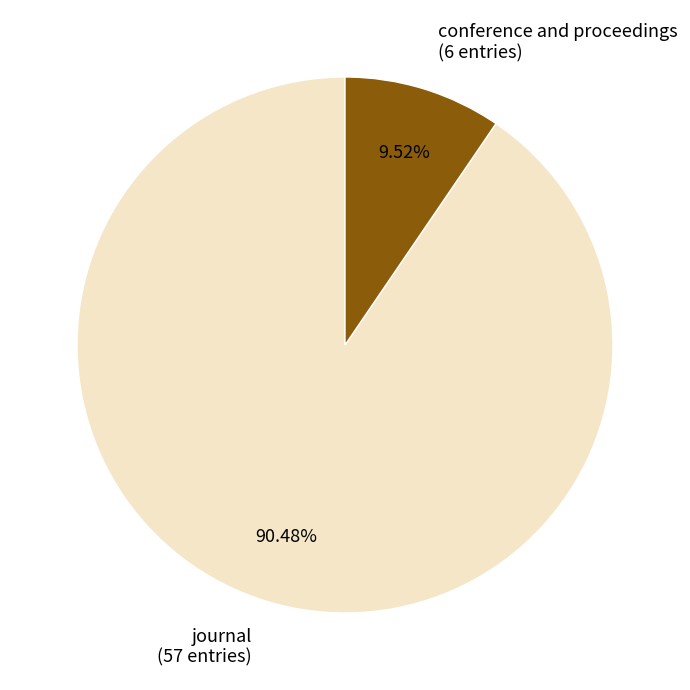

Which slice is the smallest?

conference and proceedings